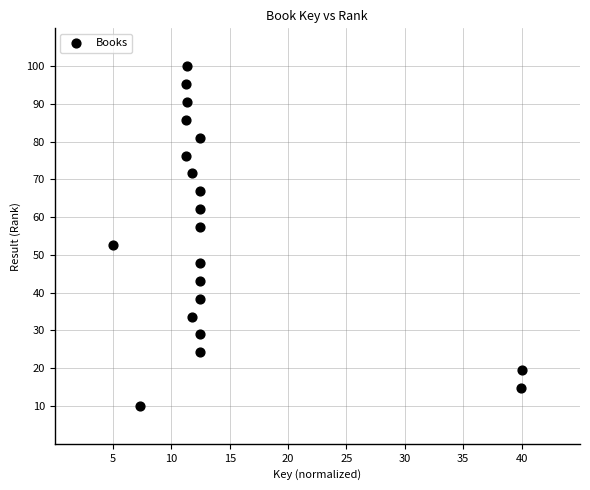

What is the range of Y values (max minus min)?

90.0